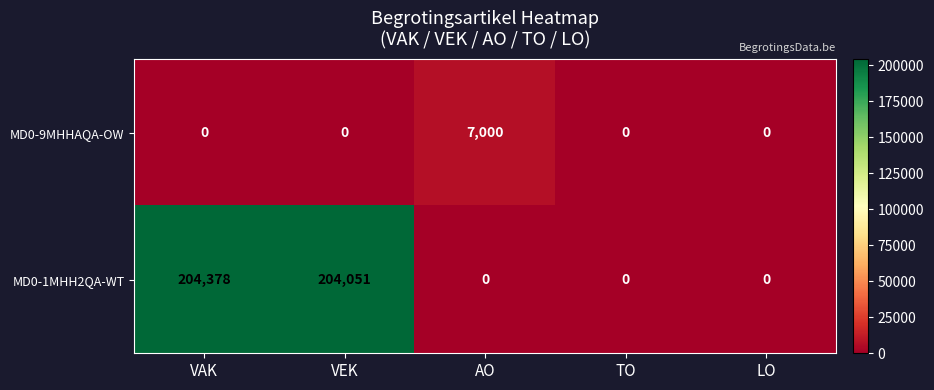

Rank the series by their maximum value, from lowest to highest.

MD0-9MHHAQA-OW, MD0-1MHH2QA-WT